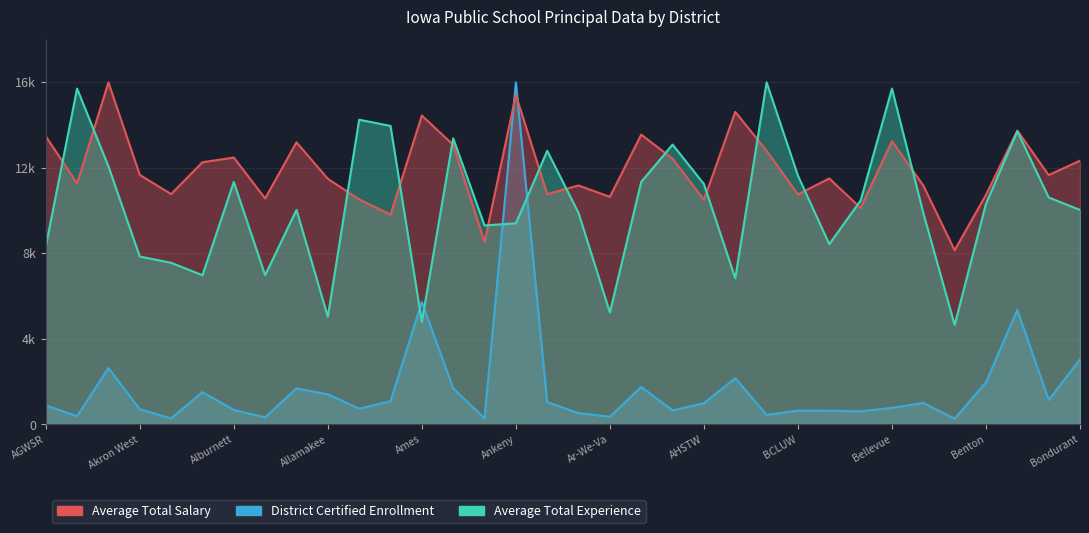

What are all the series names shown in the legend?

Average Total Salary, District Certified Enrollment, Average Total Experience